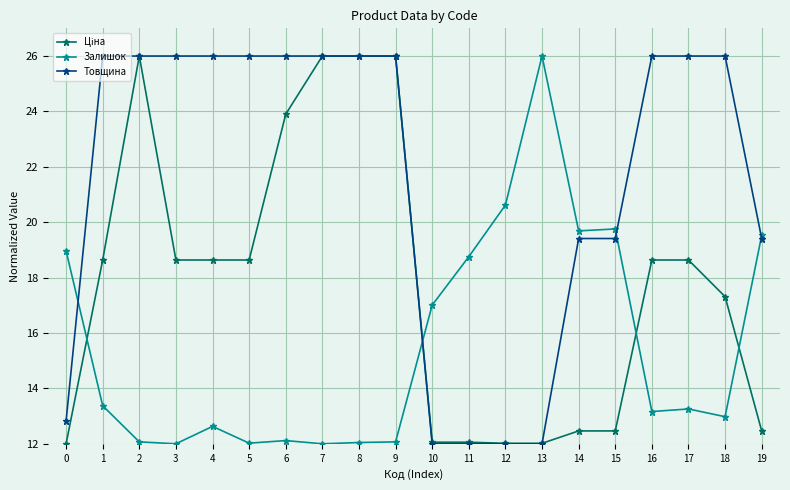

Is it true that Залишок equals 5.7 at 2?

False